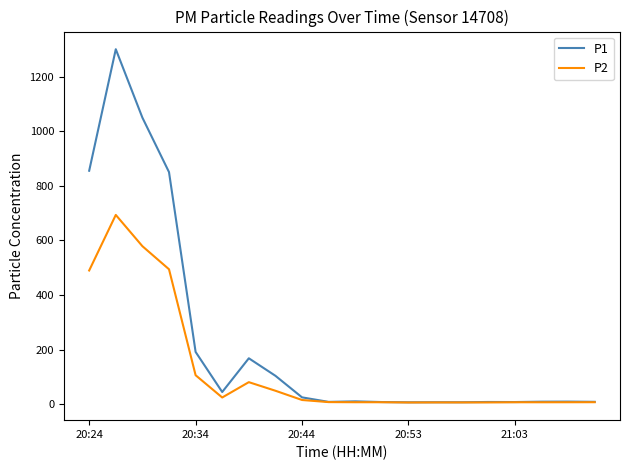

Rank the series by their maximum value, from lowest to highest.

P2, P1